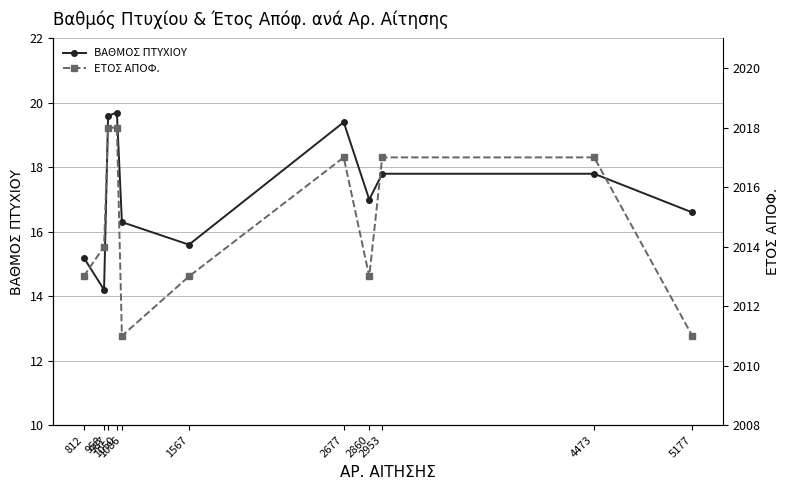

Where is ΕΤΟΣ ΑΠΟΦ. nearest to the value 2014?

958